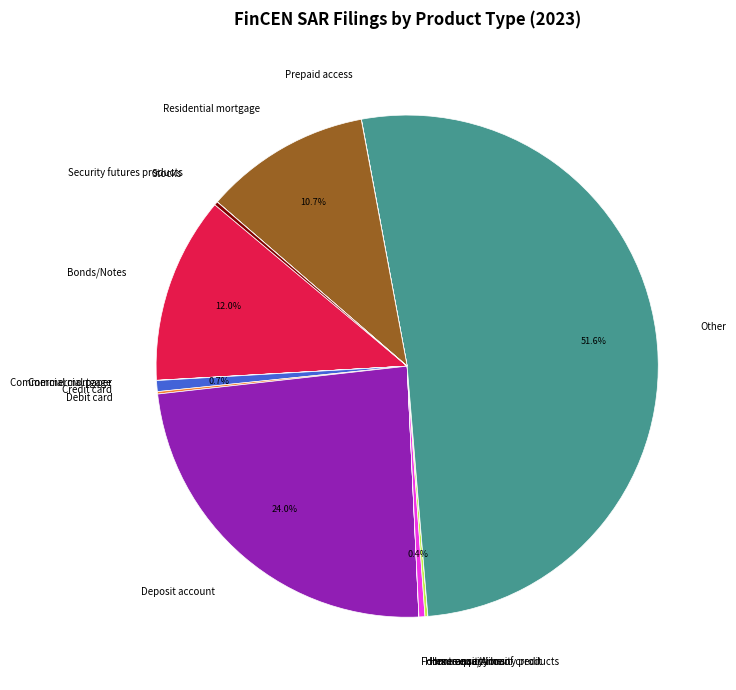

How much of the chart is everything except Credit card?

99.3%